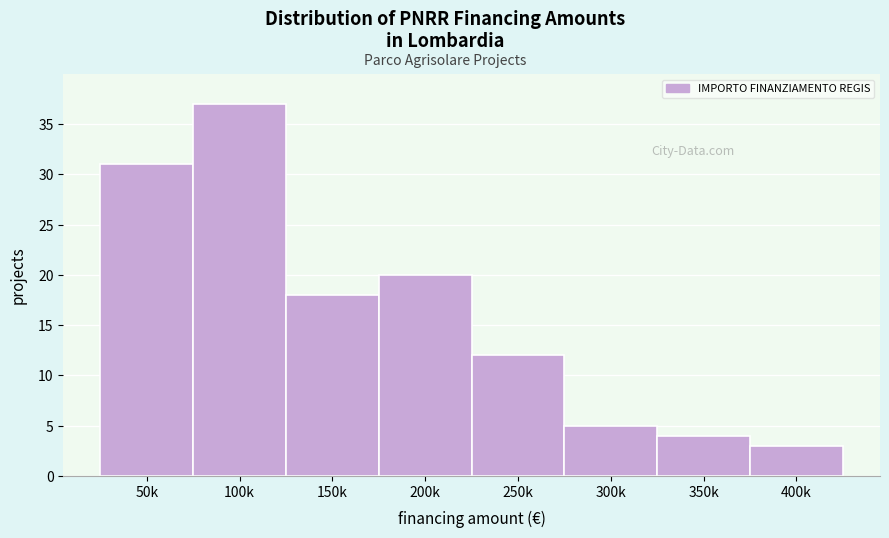

Reading left to right, transcribe all the data shown in this chart.

50k=31	100k=37	150k=18	200k=20	250k=12	300k=5	350k=4	400k=3